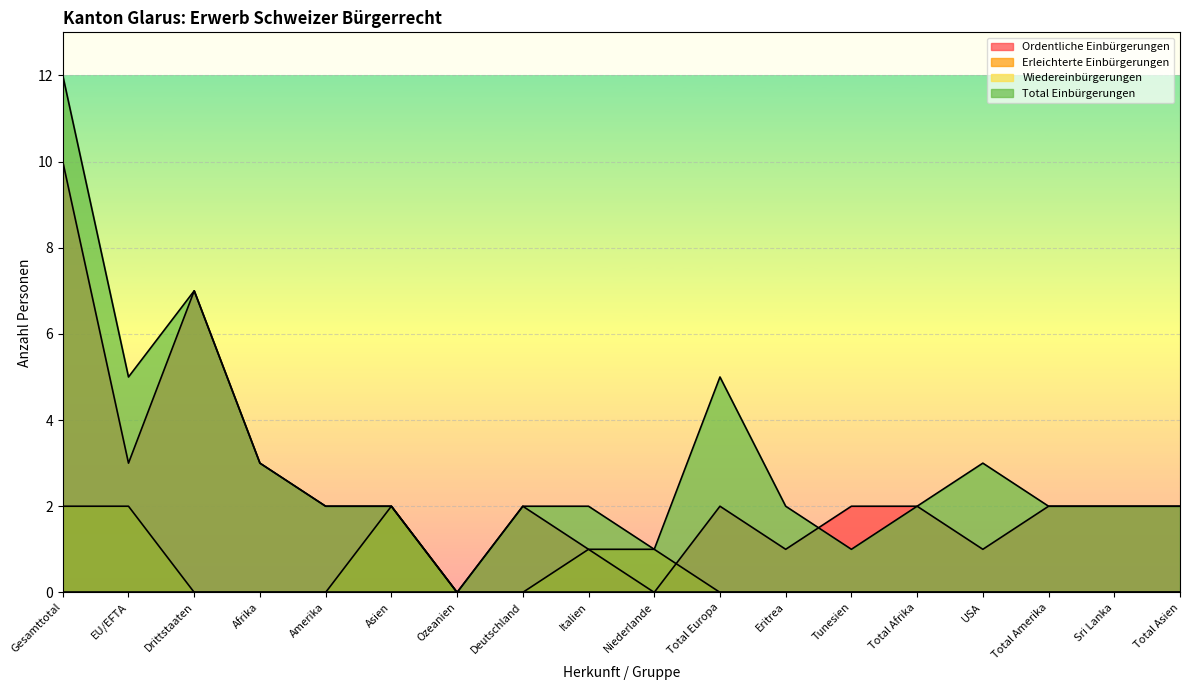

Rank the categories by Erleichterte Einbürgerungen value from highest to lowest.

Gesamttotal, EU/EFTA, Asien, Italien, Niederlande, Drittstaaten, Afrika, Amerika, Ozeanien, Deutschland, Total Europa, Eritrea, Tunesien, Total Afrika, USA, Total Amerika, Sri Lanka, Total Asien